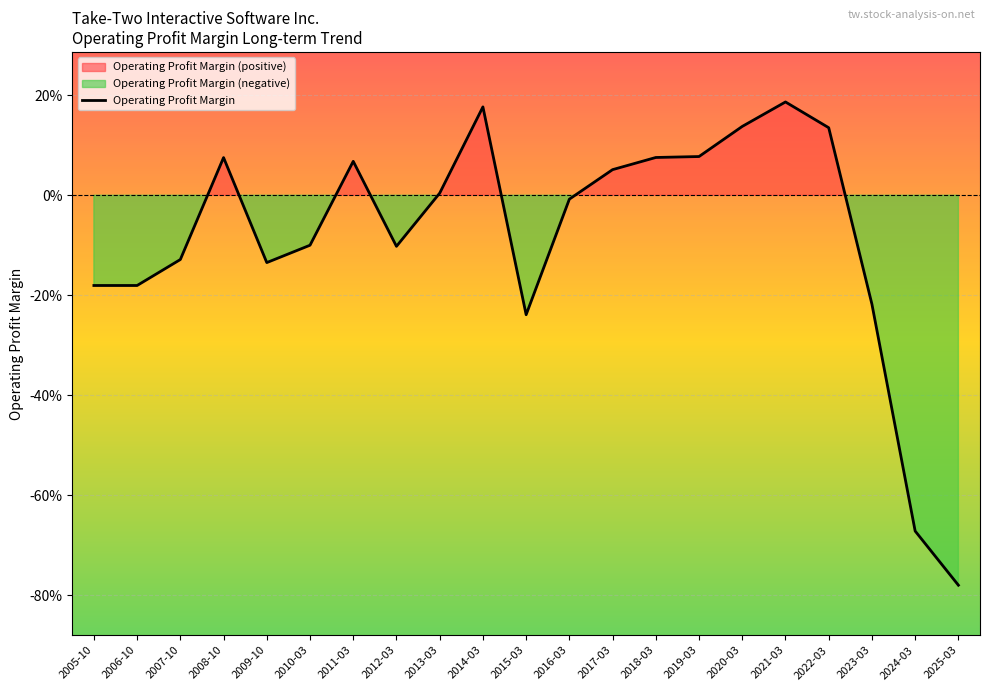

Count the number of categories in the chart.

21